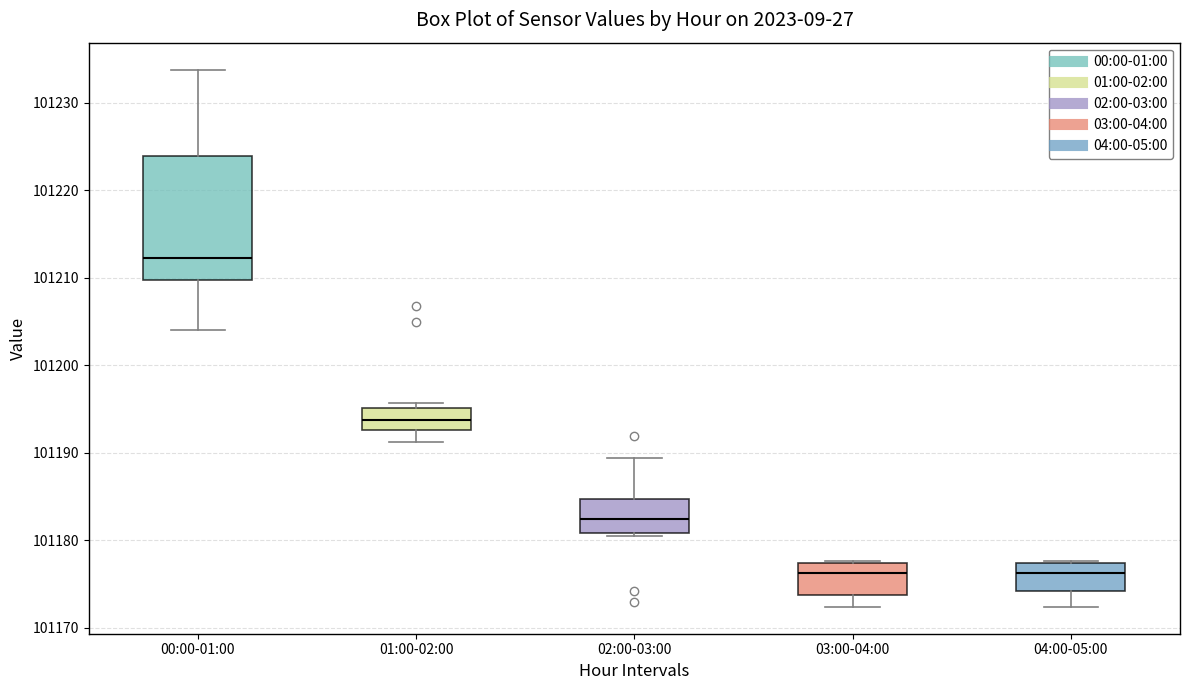

Where is the lower edge of the box for 03:00-04:00 on the y-axis? The values are not printed on the chart, so give them approximately, as read against the axis.

101174